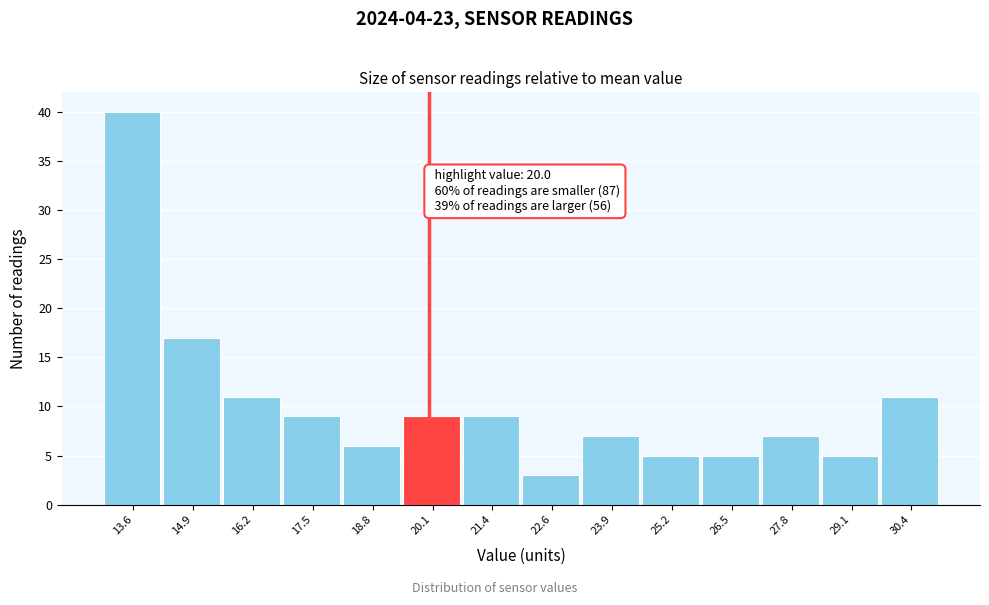

Which range on the x-axis has the tallest bar?

13.0 to 14.2